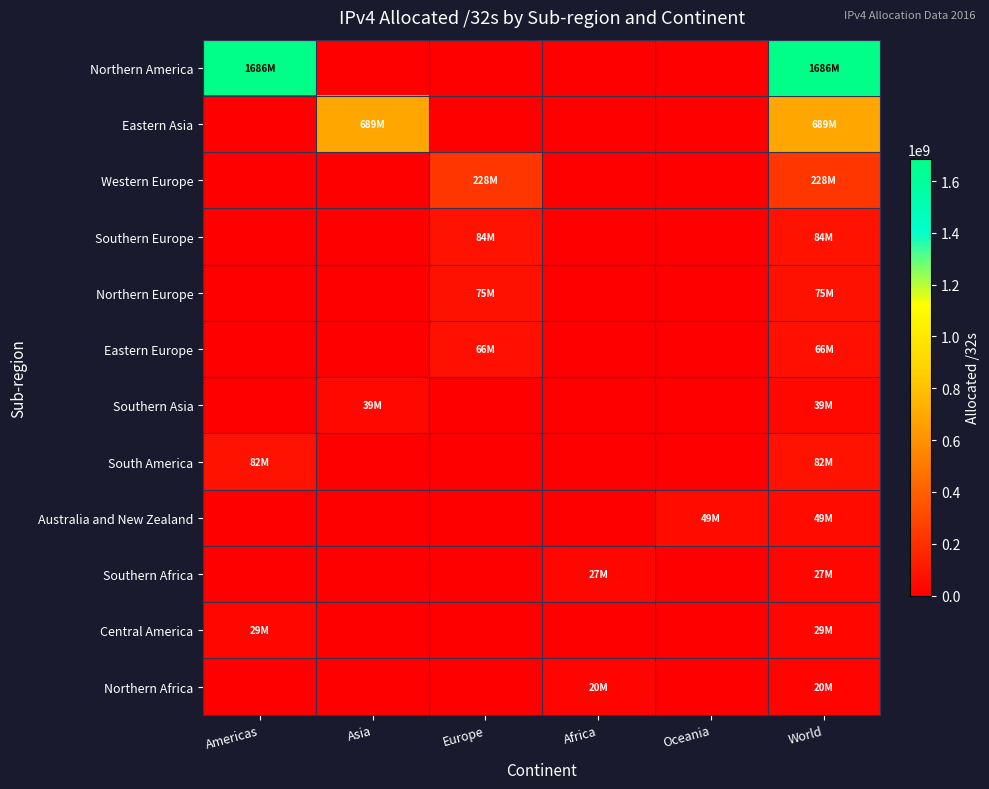

List the series in order of their peak value, lowest first.

Northern Africa, Southern Africa, Central America, Southern Asia, Australia and New Zealand, Eastern Europe, Northern Europe, South America, Southern Europe, Western Europe, Eastern Asia, Northern America